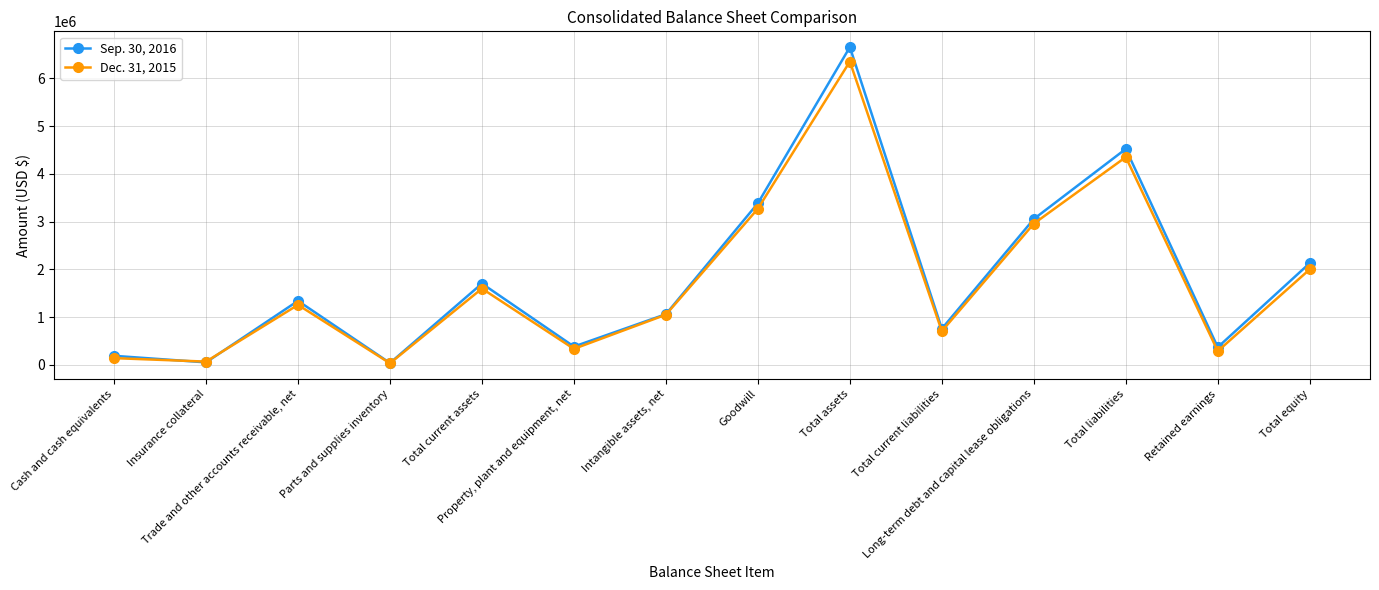

What is the value of the Sep. 30, 2016 point at the 1st from the left?

190033